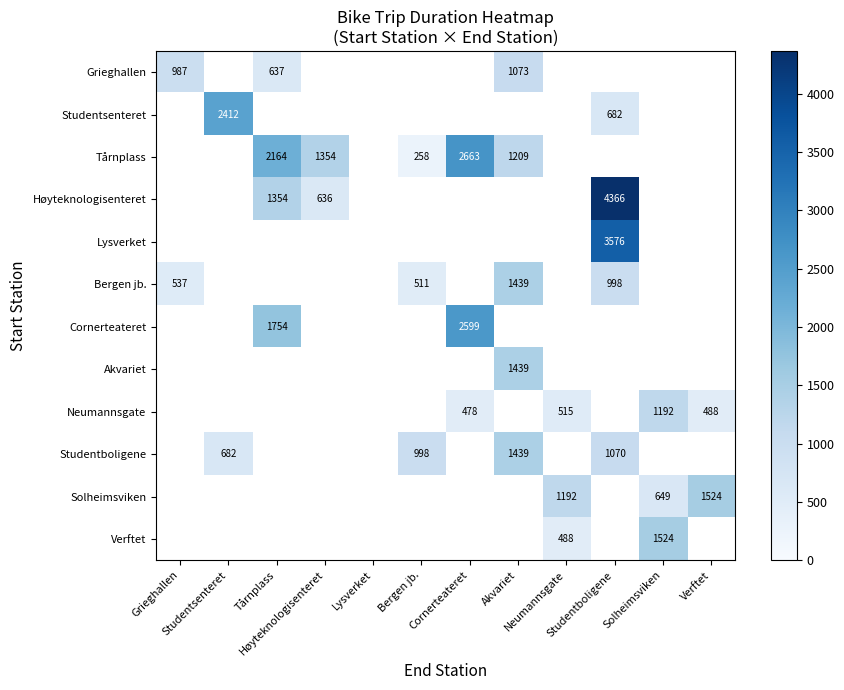

At how many categories does at least one series exceed 972?

11